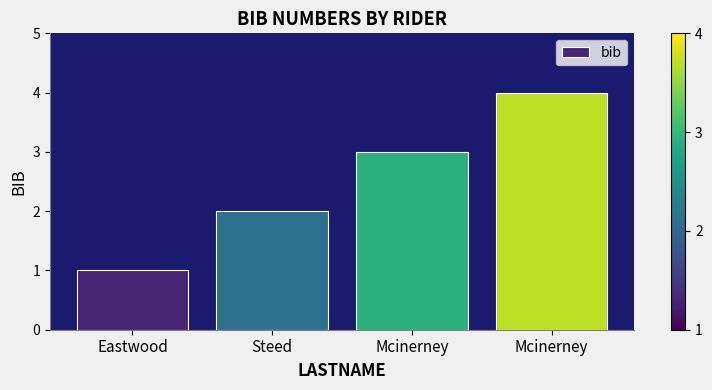

Count the number of data series in this chart.

1